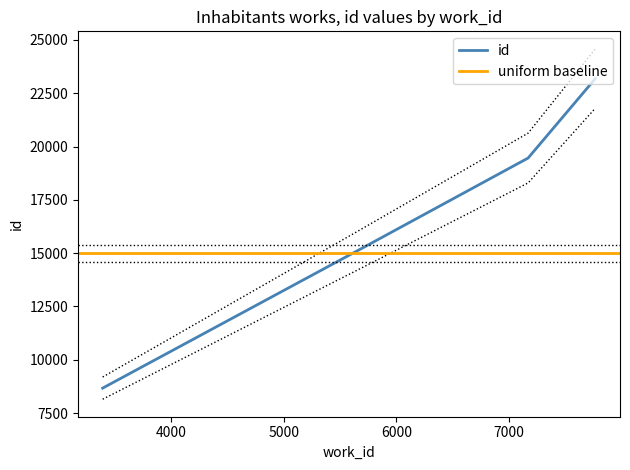

Which has a higher value, 3388 or 5640?

5640